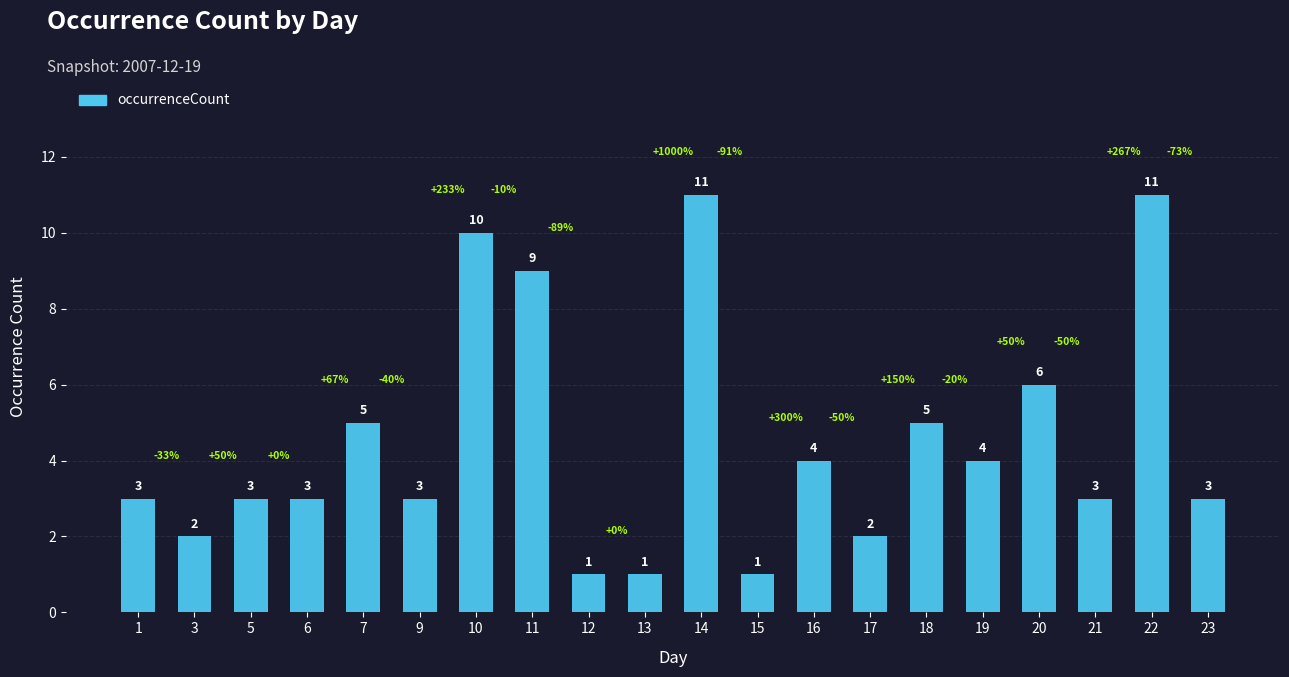

Count the number of categories in the chart.

20